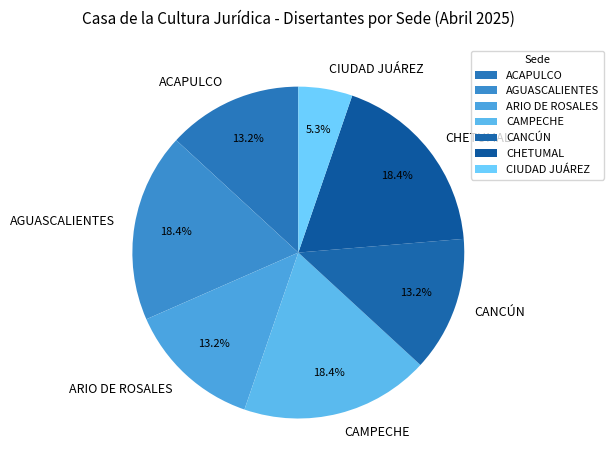

Between CHETUMAL and CIUDAD JUÁREZ, which is larger?

CHETUMAL